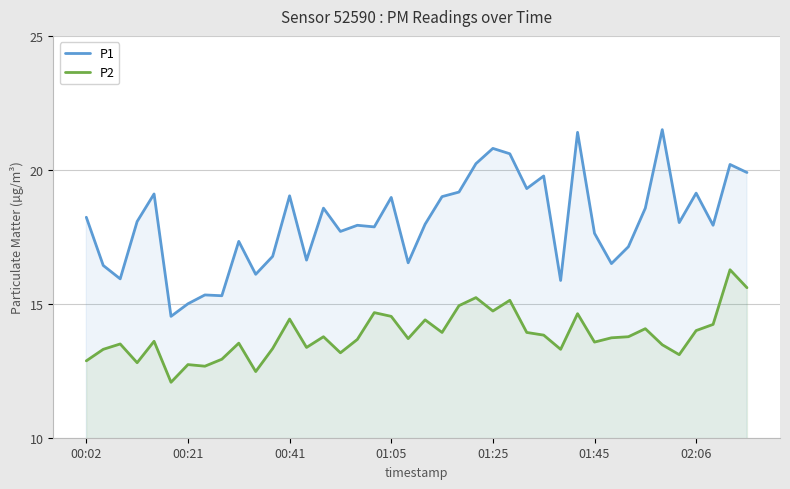

What is the greatest value displayed?

21.5